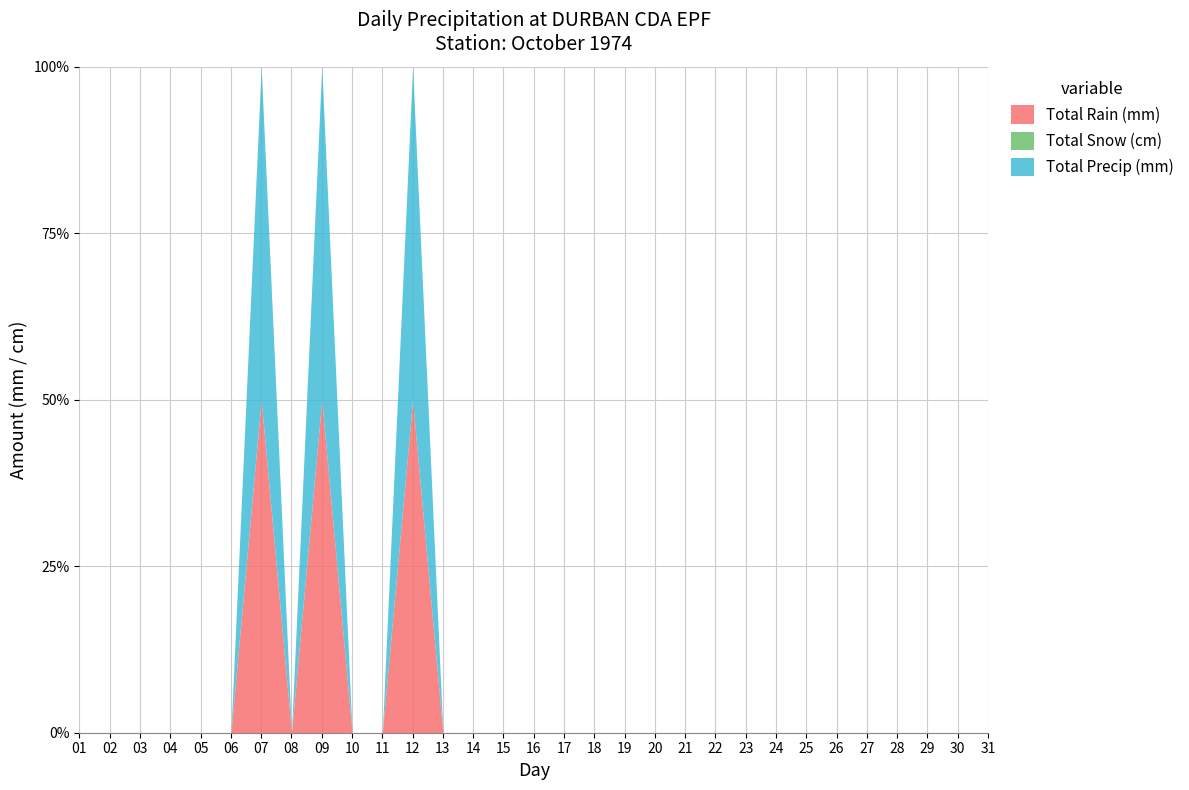

Is the value of Total Precip (mm) at 18 greater than the value of Total Rain (mm) at 04?

No